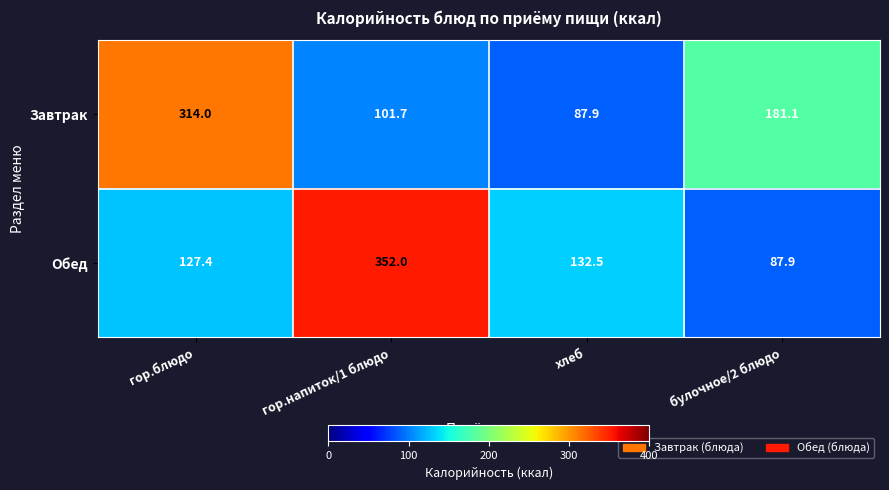

True or false: Завтрак has a value of 89.4 at гор.блюдо.

False